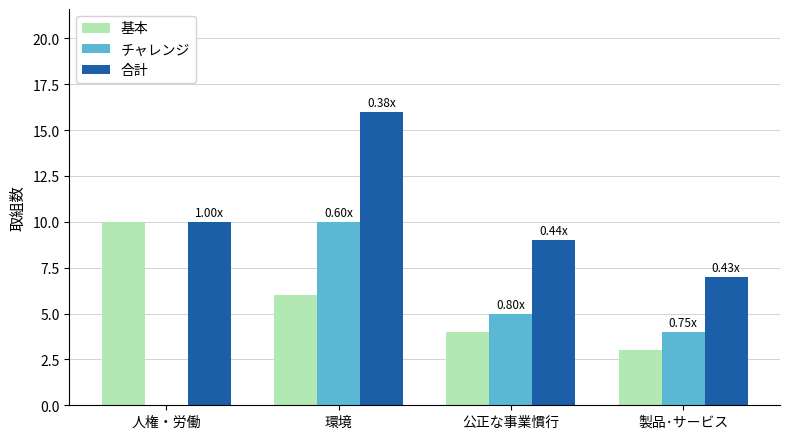

The value of 合計 at 人権・労働 is 10. True or false?

True